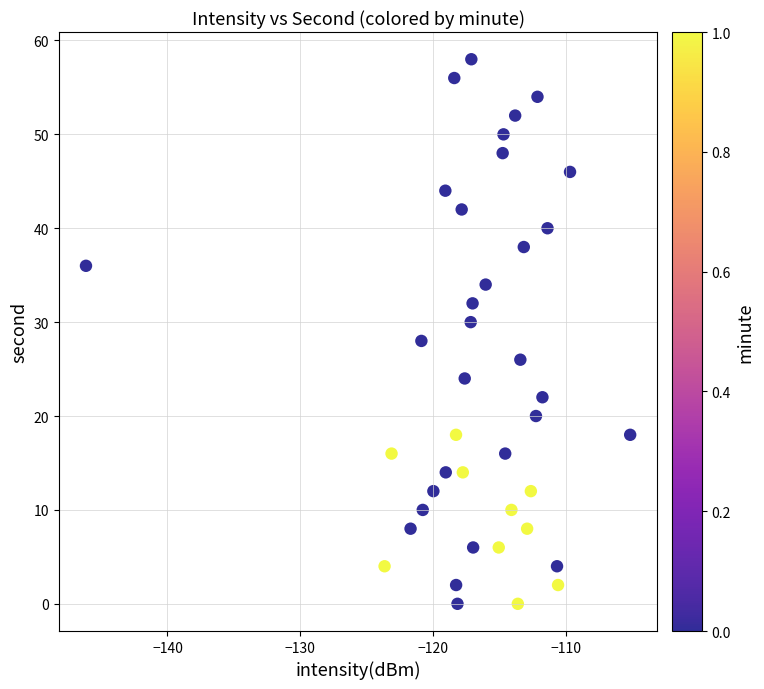

What is the range of Y values (max minus min)?

58